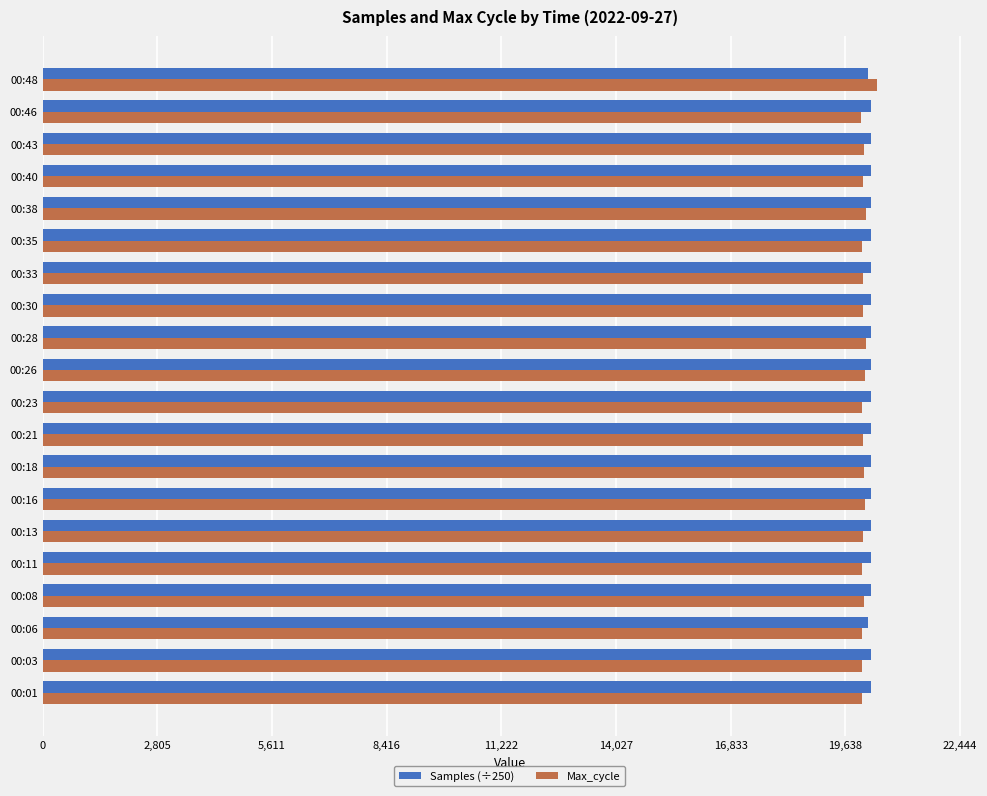

What is the average value of the Max_cycle series?

20092.3